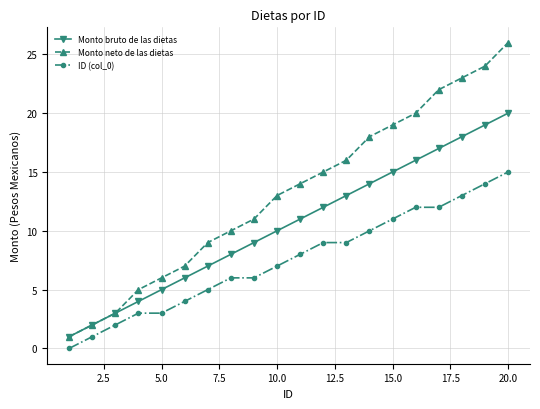

True or false: Monto neto de las dietas has more than 1 points higher than both neighbors.

False